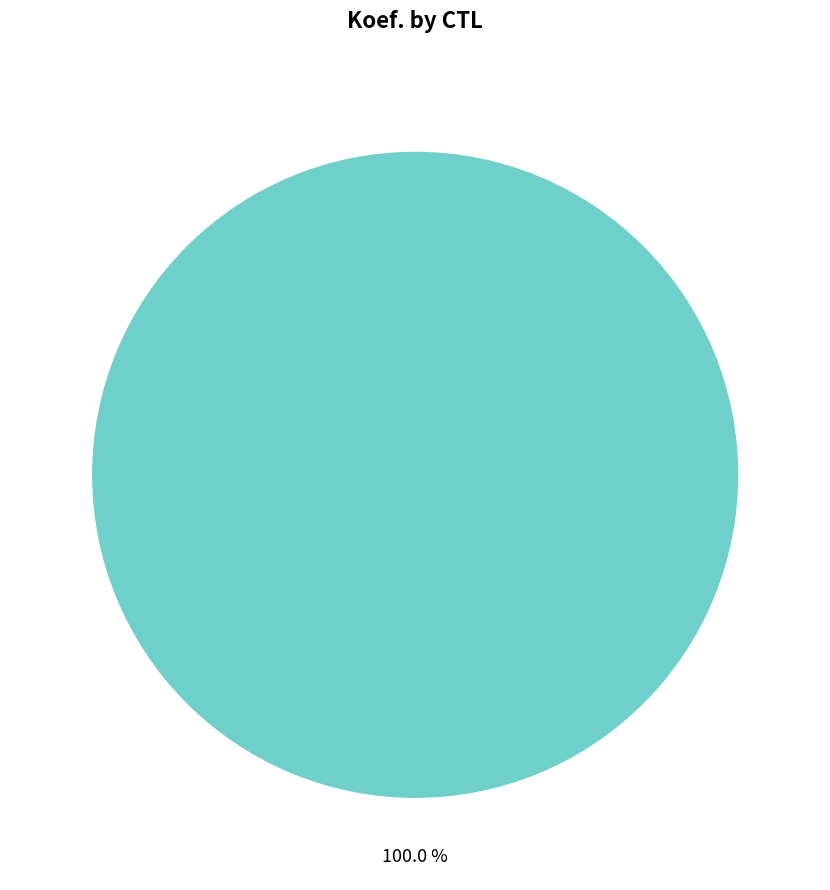

Is there any slice that represents more than half of the pie?

Yes